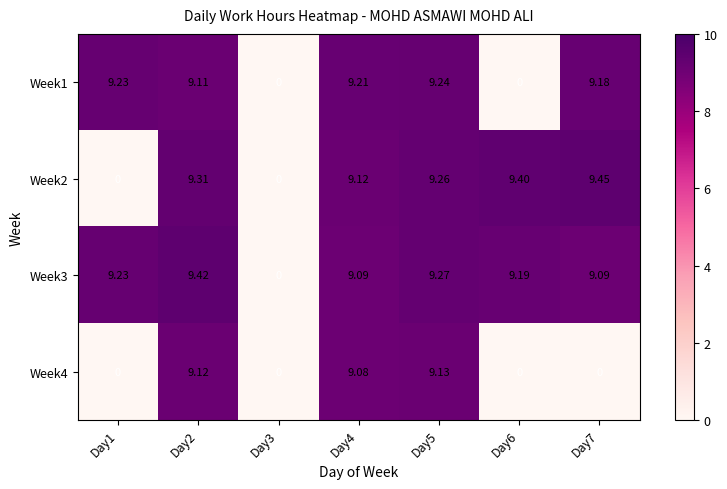

Which series has the widest spread of values?

Week2